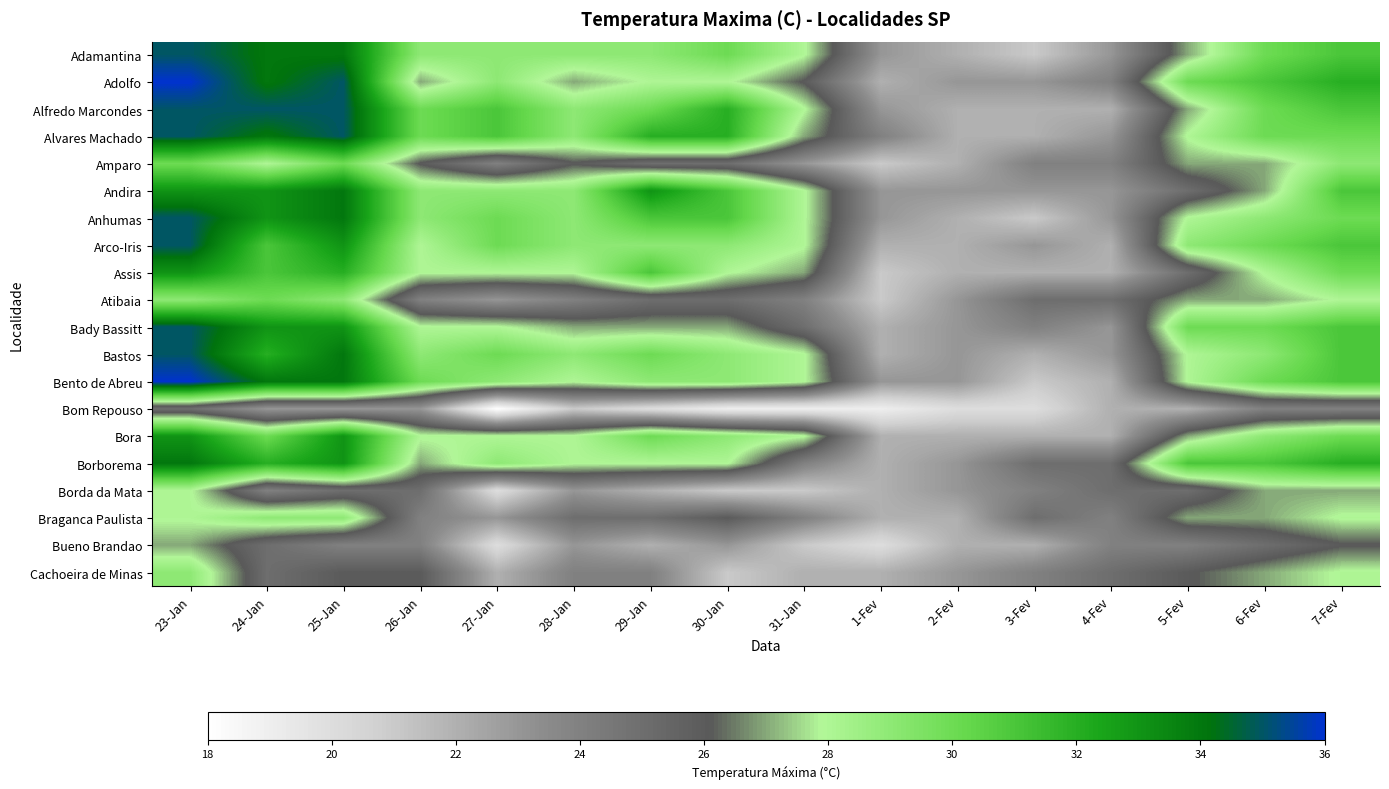

At how many categories does at least one series exceed 35?

1